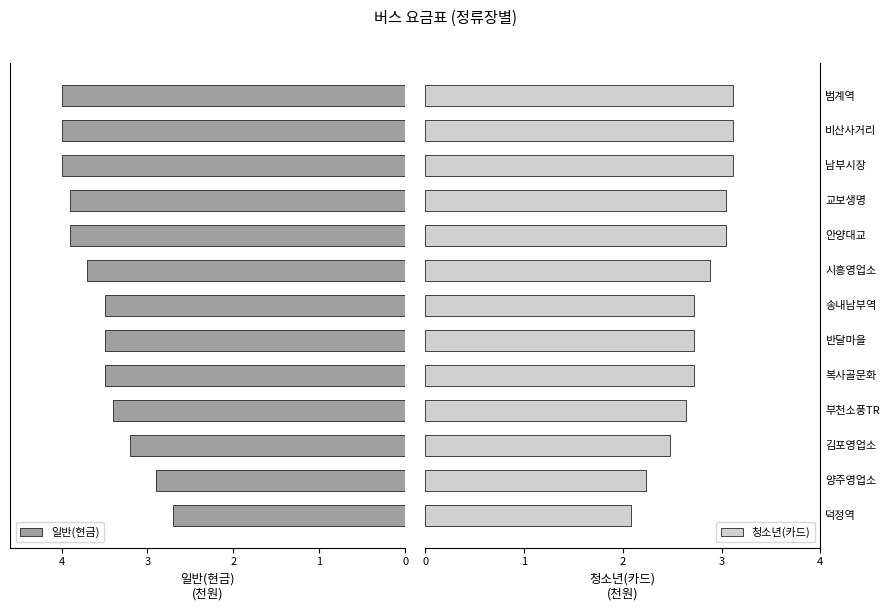

How many bars are there in total?

26